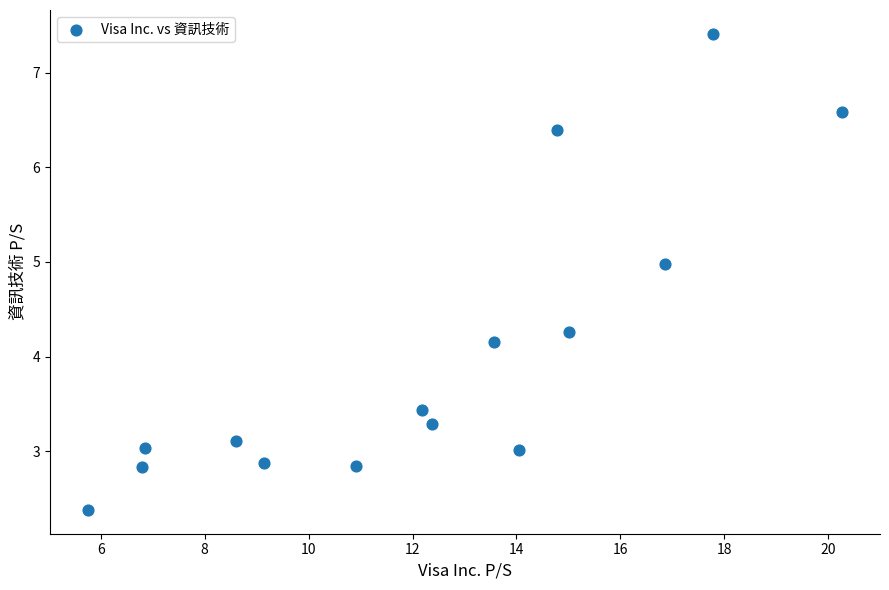

What Y value in the scatter plot is closest to 4?

4.2